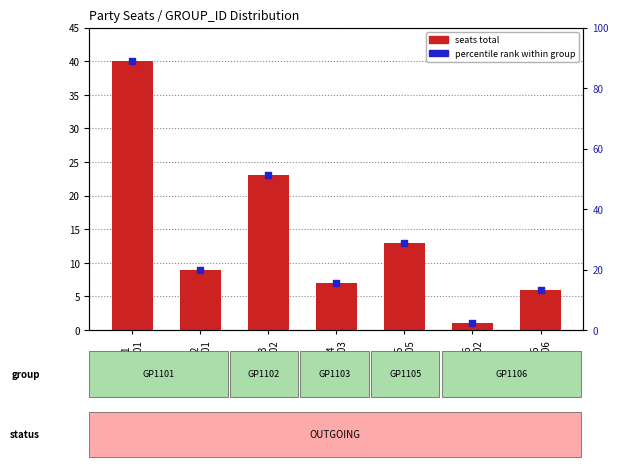

Is the value of seats total at DE05
GP1105 greater than the value of percentile rank within group at DE02
GP1101?

Yes